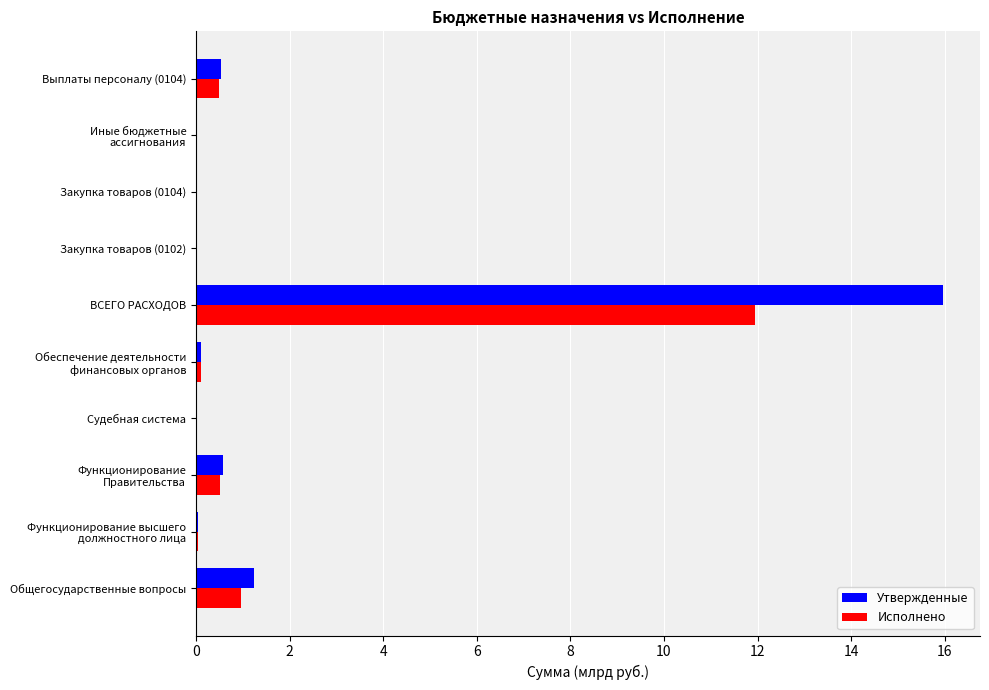

At which category is the sum across all series the highest?

ВСЕГО РАСХОДОВ